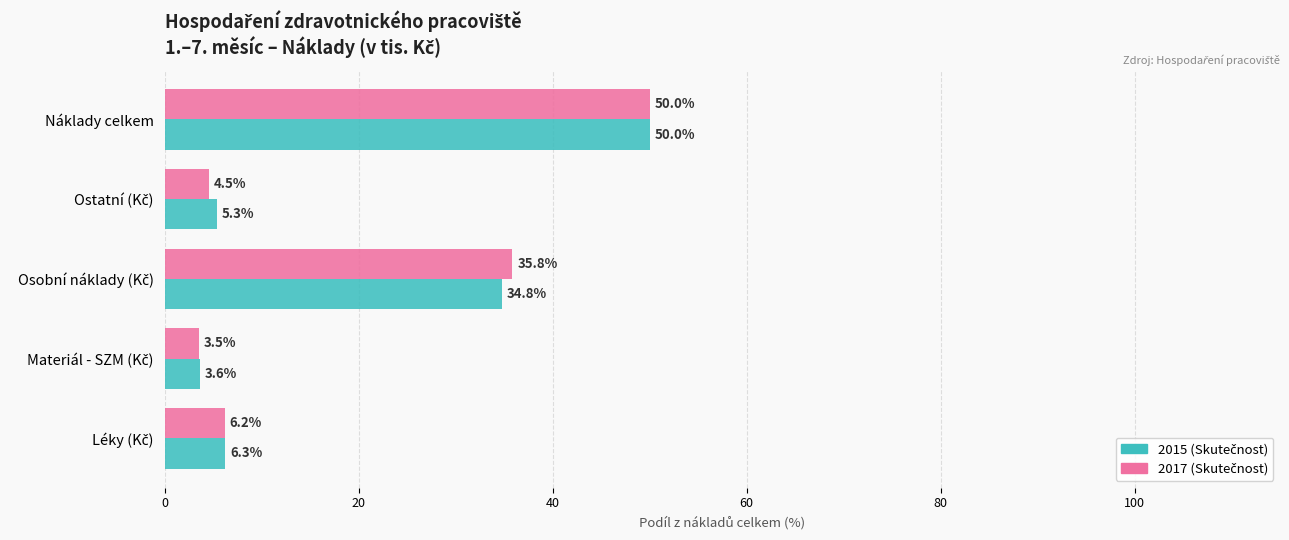

What is the maximum value shown in the chart?

50.0